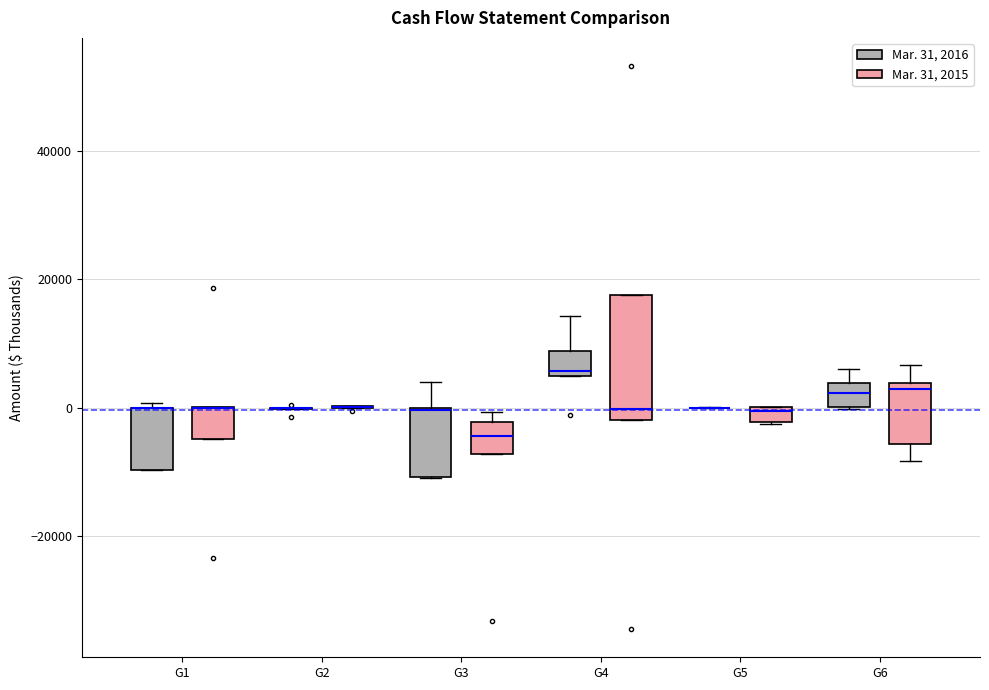

Comparing the boxes themselves (not the whiskers), which one is the tallest?

G4 (Mar. 31, 2015)